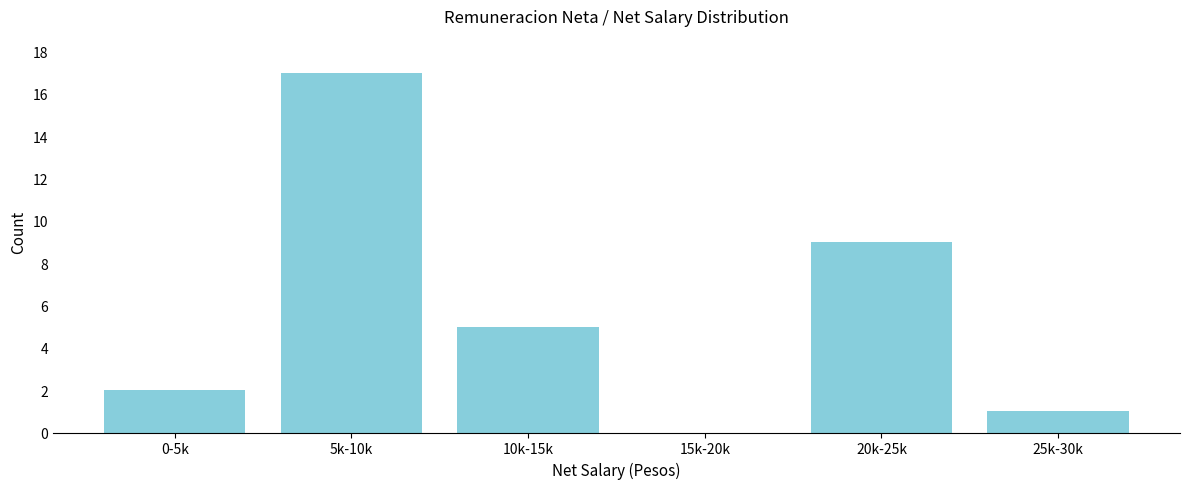

Reading left to right, transcribe all the data shown in this chart.

0-5k=2	5k-10k=17	10k-15k=5	15k-20k=0	20k-25k=9	25k-30k=1